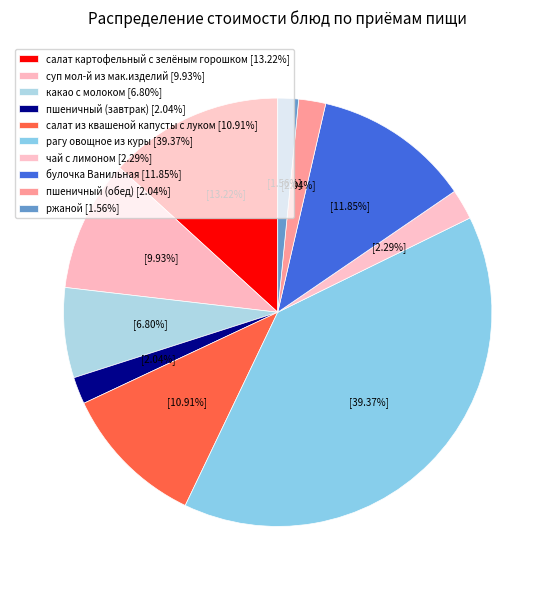

Which slice is the largest?

рагу овощное из куры